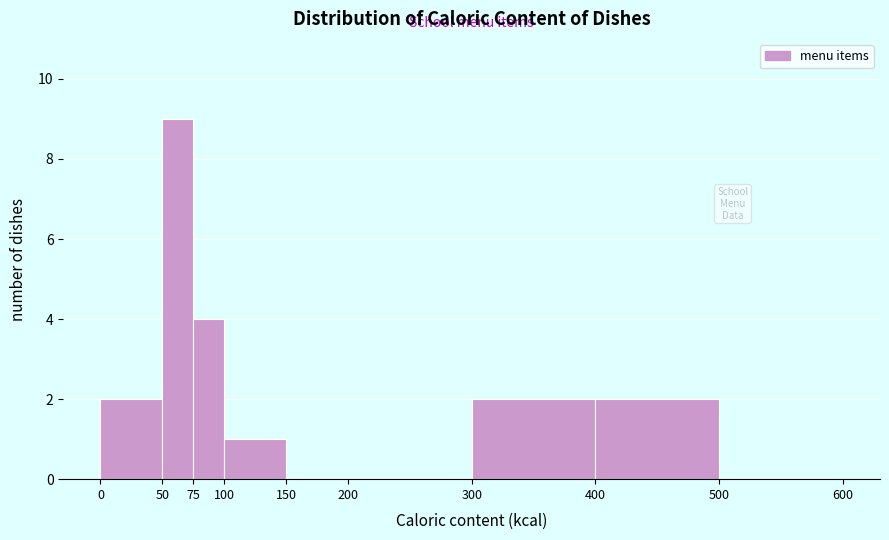

What is the height of the bar covering 50 to 75 on the x-axis? The values are not printed on the chart, so give them approximately, as read against the axis.

9